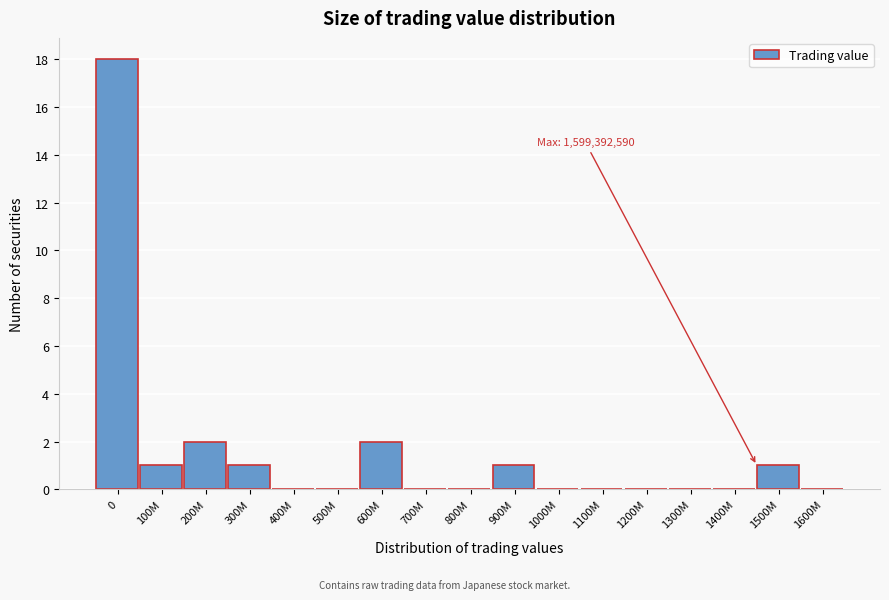

What is the maximum value shown in the chart?

18